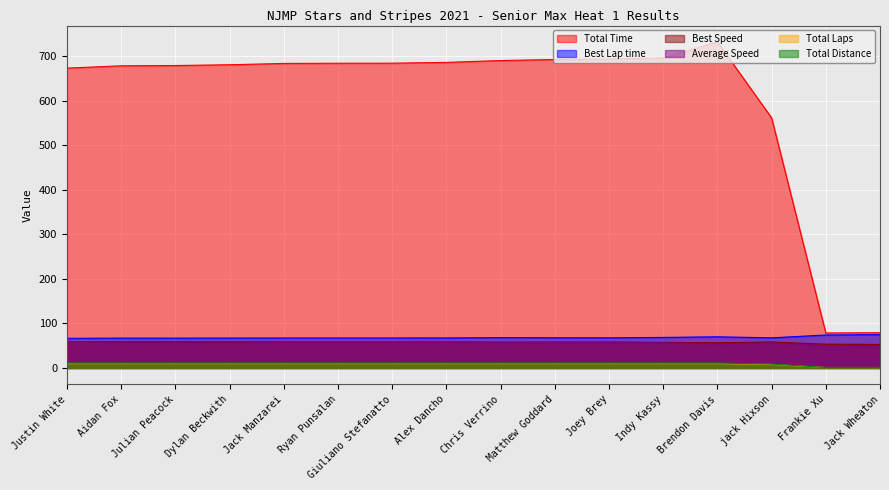

What is the difference between the maximum and minimum values in the Best Speed series?

6.6